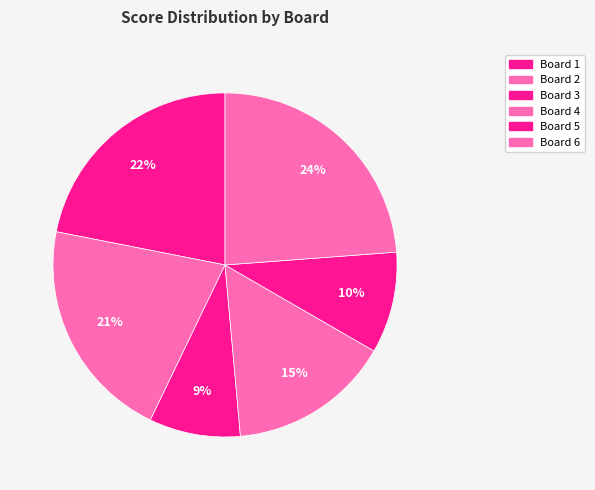

True or false: Board 1 accounts for 31% of the total.

False